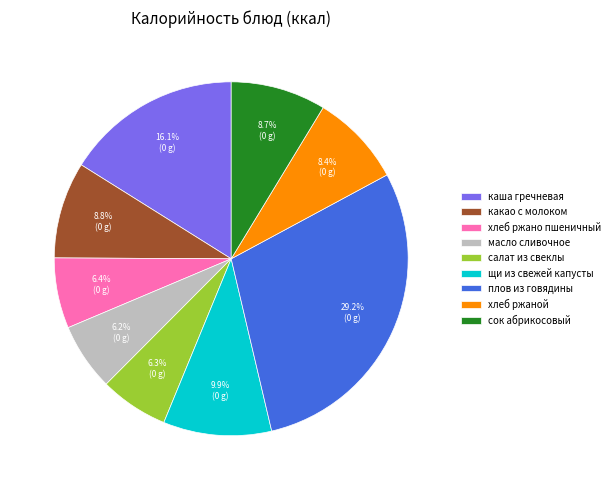

Count the number of slices in the pie.

9